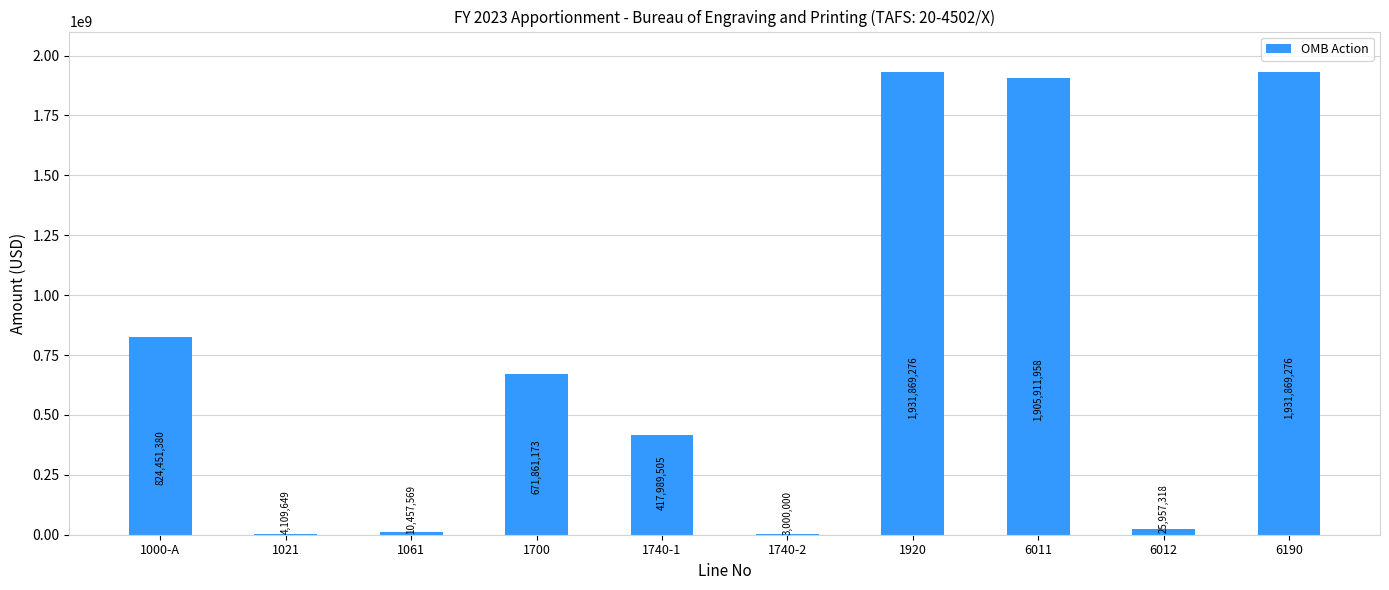

What is the maximum value shown in the chart?

1931869276